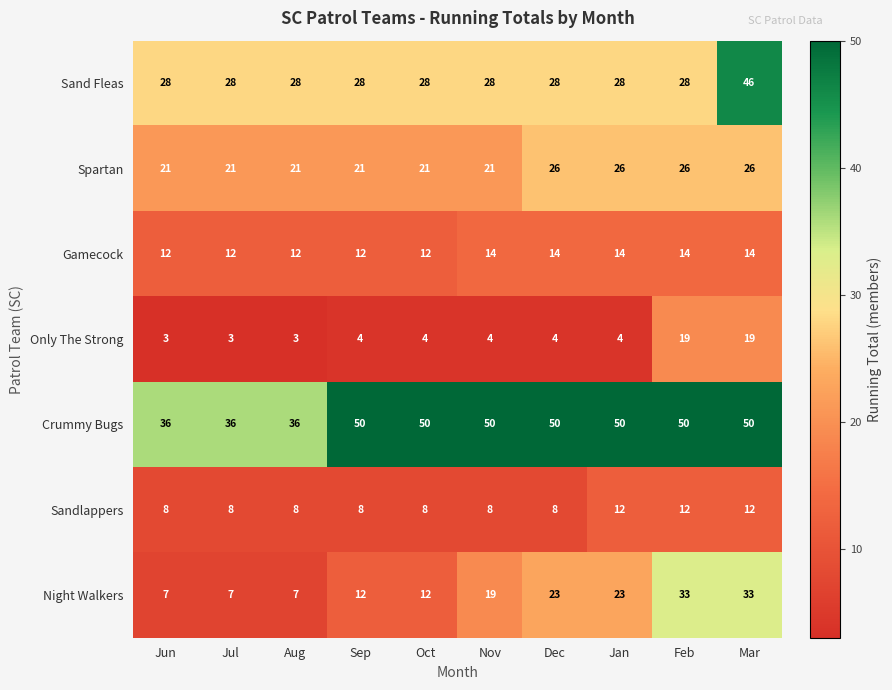

What value does the Only The Strong series have at Oct?

4